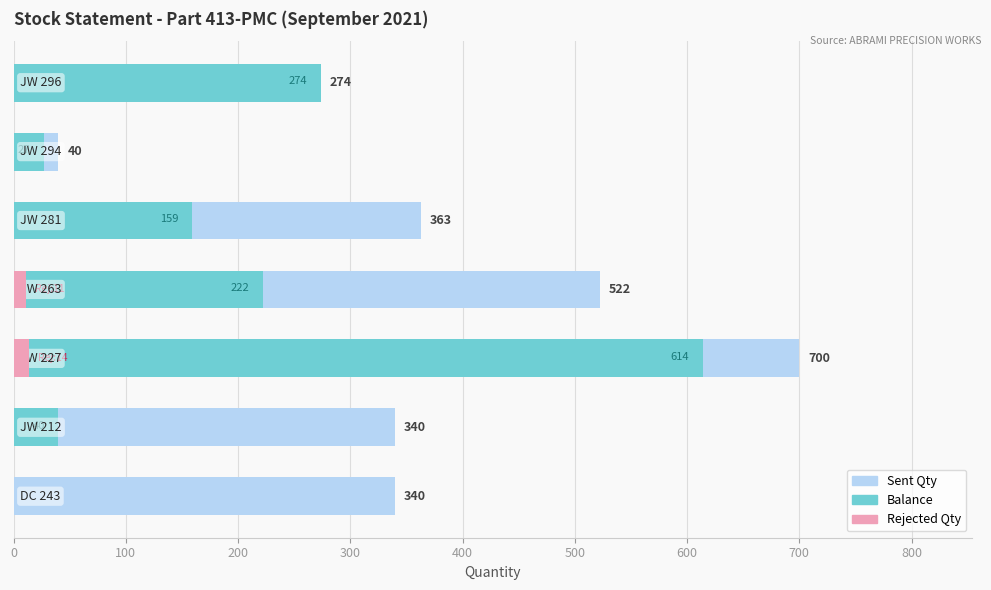

The value of Rejected Qty at 0 is 0. True or false?

True